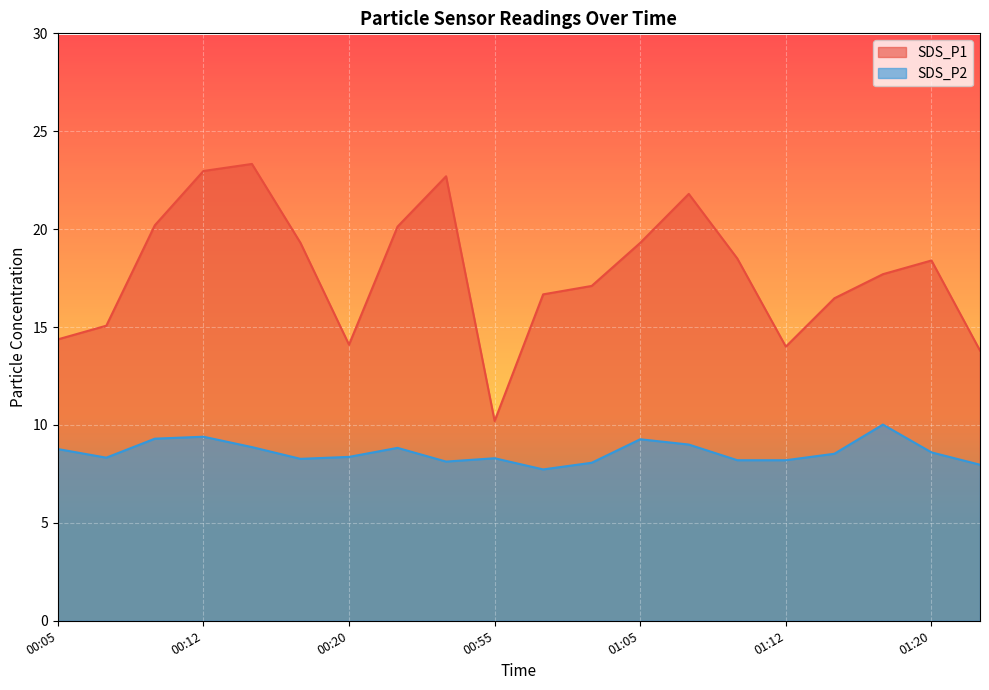

True or false: SDS_P2 and SDS_P1 cross at least once.

False